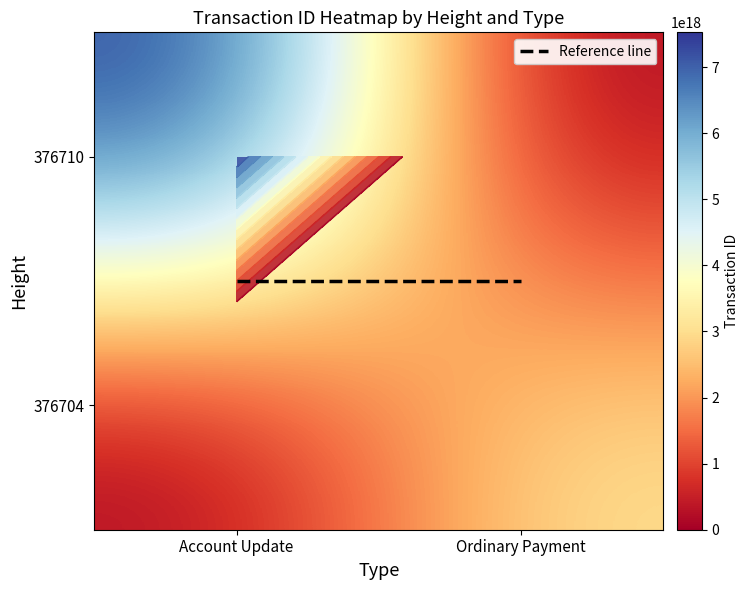

How many data points in 376704 are less than 3135041304800654848?

1